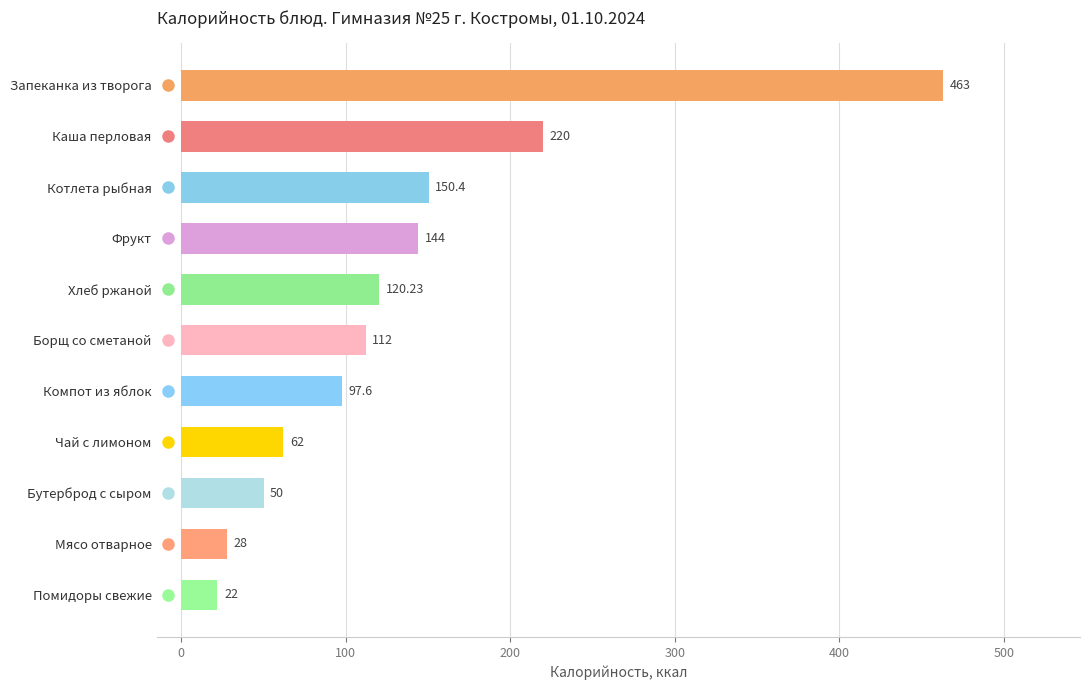

List the labels in order of value, smallest first.

Помидоры свежие, Мясо отварное, Бутерброд с сыром, Чай с лимоном, Компот из яблок, Борщ со сметаной, Хлеб ржаной, Фрукт, Котлета рыбная, Каша перловая, Запеканка из творога